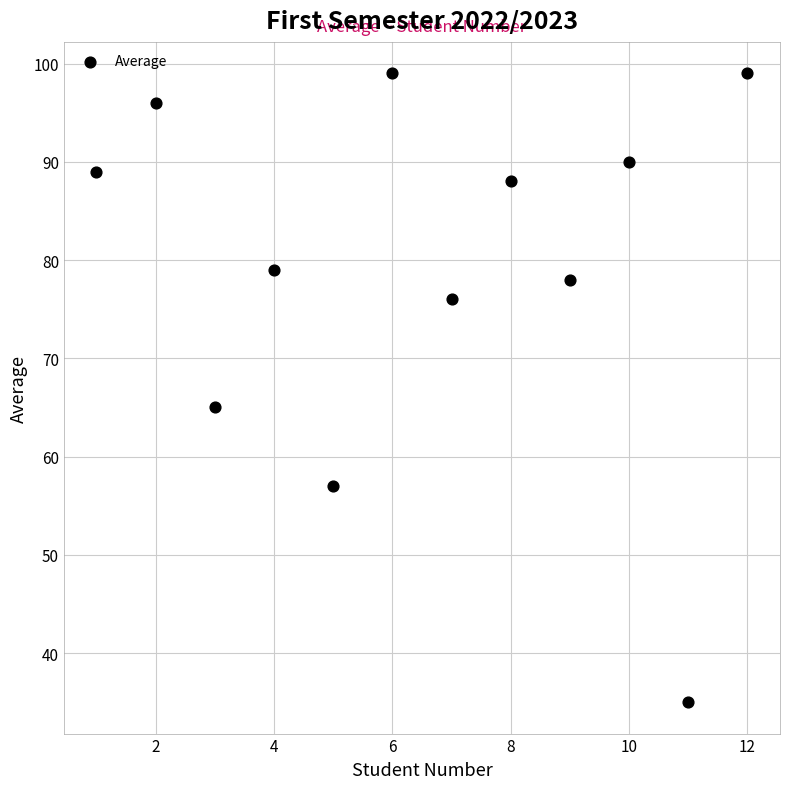

What Y value in the scatter plot is closest to 67?

65